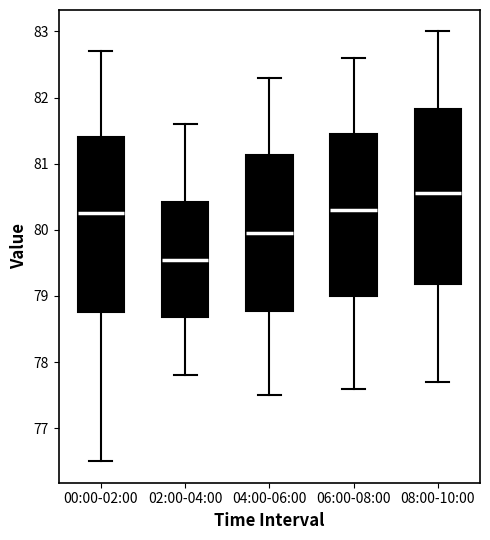

Which box's median line is the lowest?

02:00-04:00